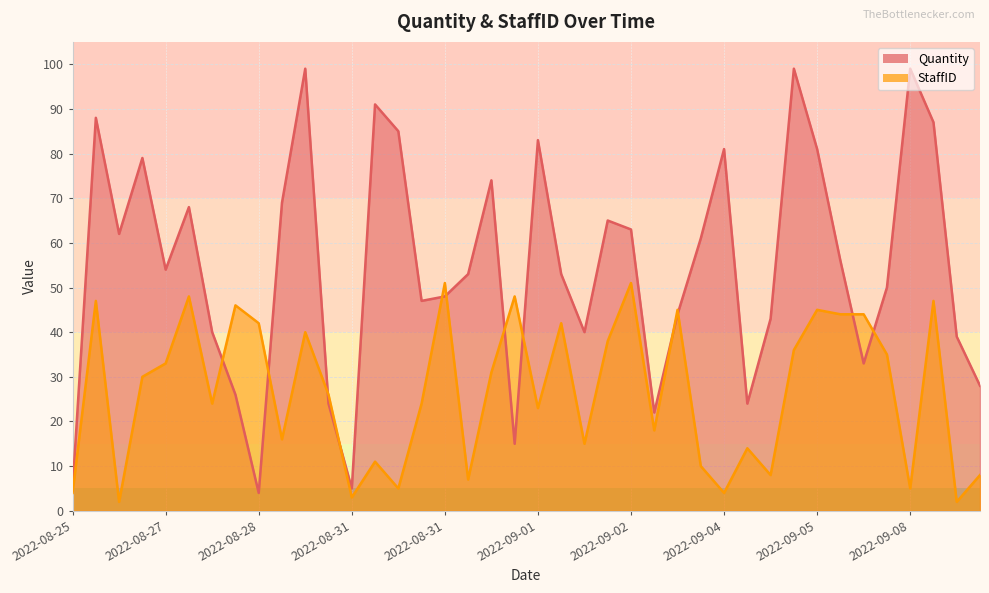

What is the lowest value of the Quantity series?

4